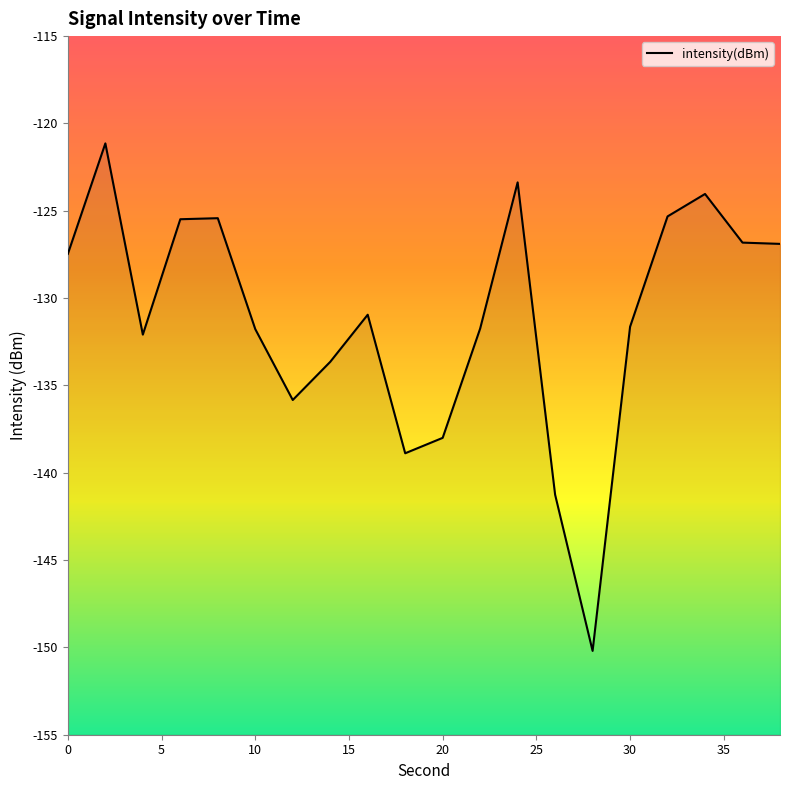

What is the smallest value displayed?

-150.2